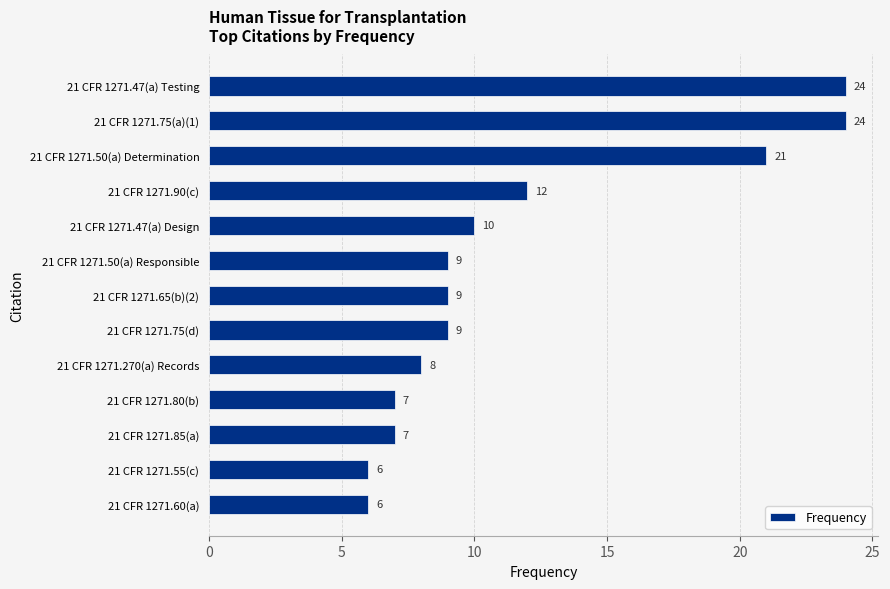

Does the chart contain stacked bars?

No